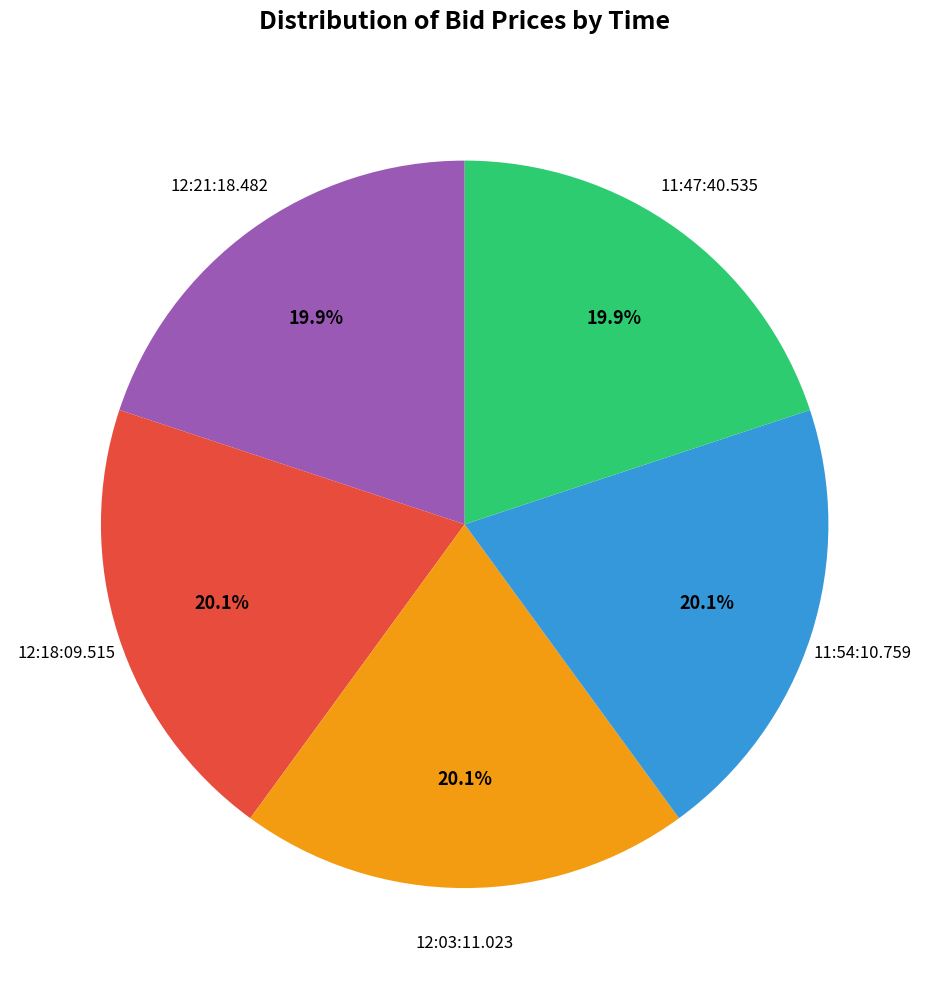

Is there any slice that represents more than half of the pie?

No